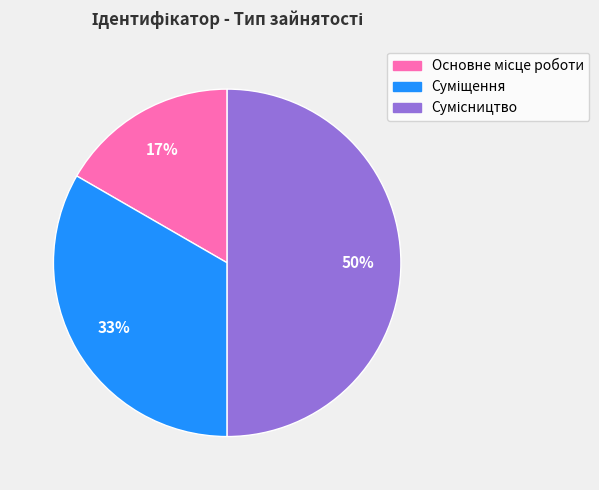

To the nearest percent, what is the average slice percentage?

33%